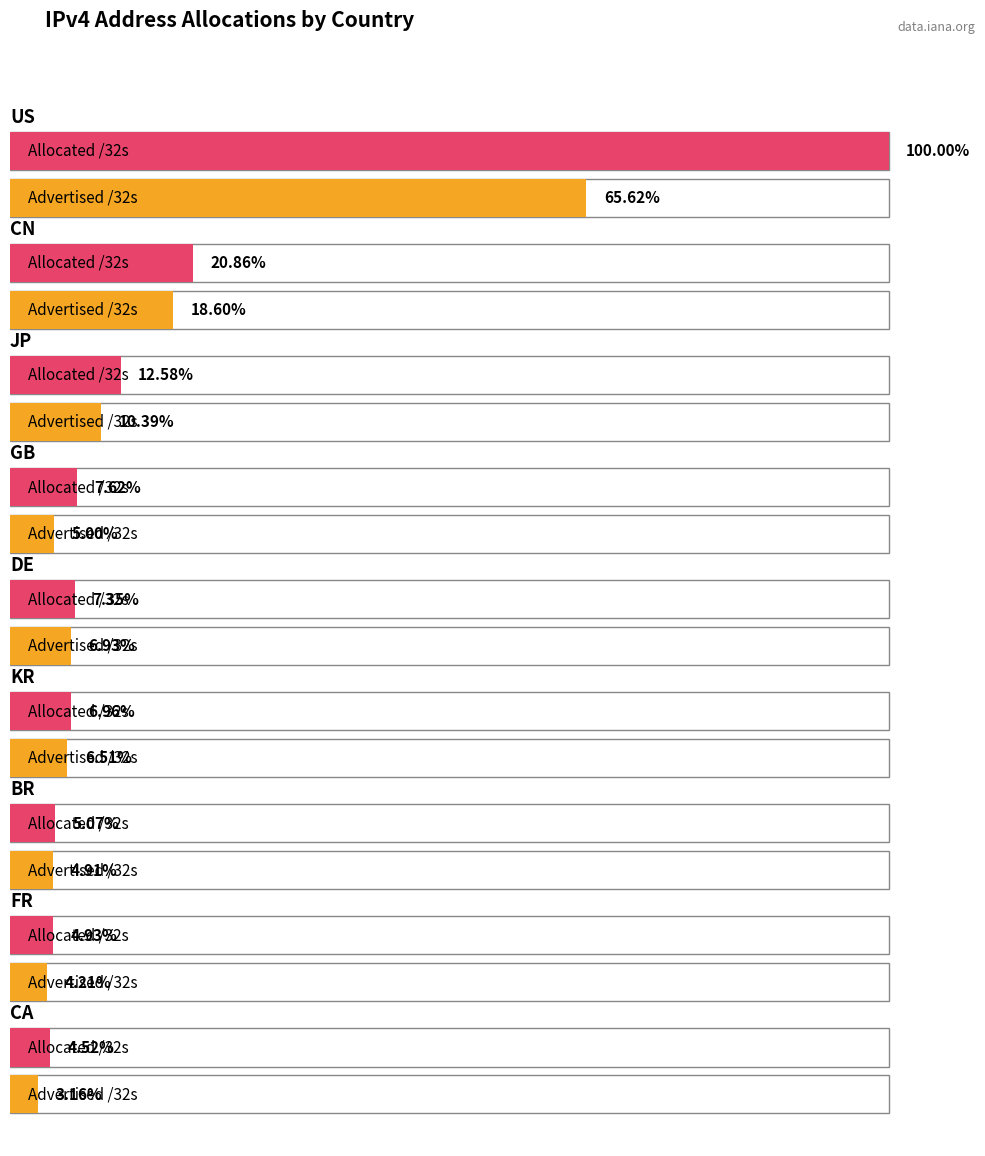

Is it true that Allocated /32s equals 2187441819 at US?

False